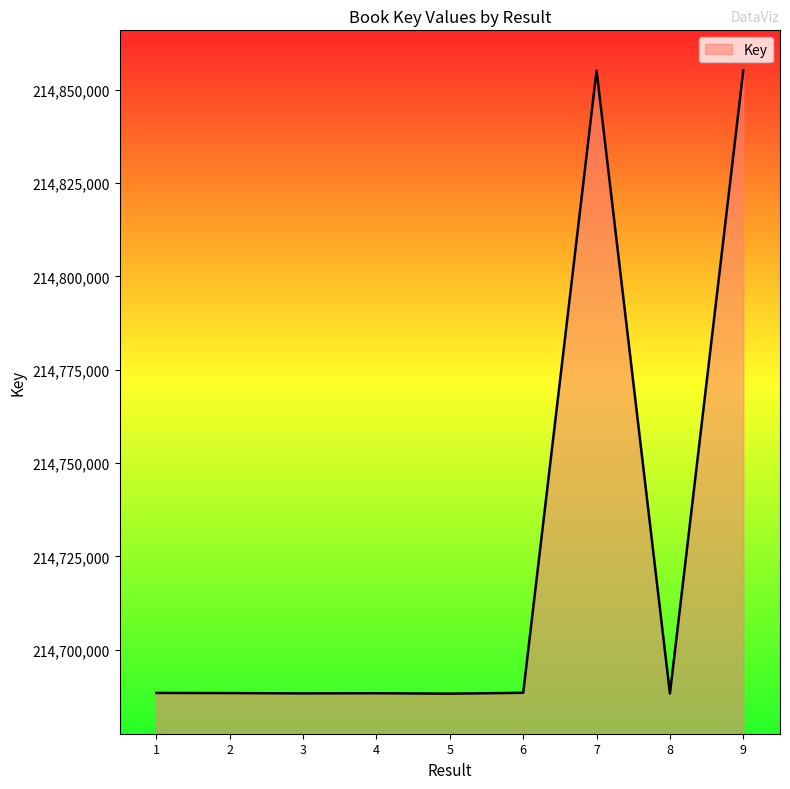

Is it true that the value at 8 is 284963895?

False